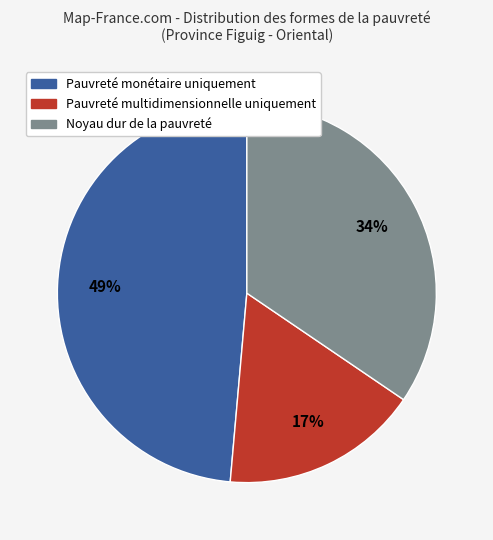

True or false: Noyau dur de la pauvreté accounts for 35% of the total.

True